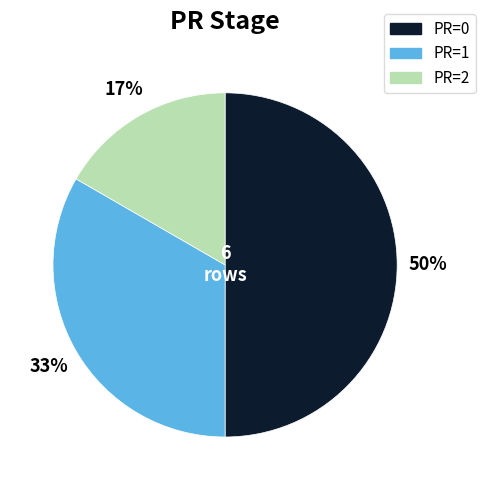

To the nearest percent, what is the difference between the largest and smallest slice percentages?

33%